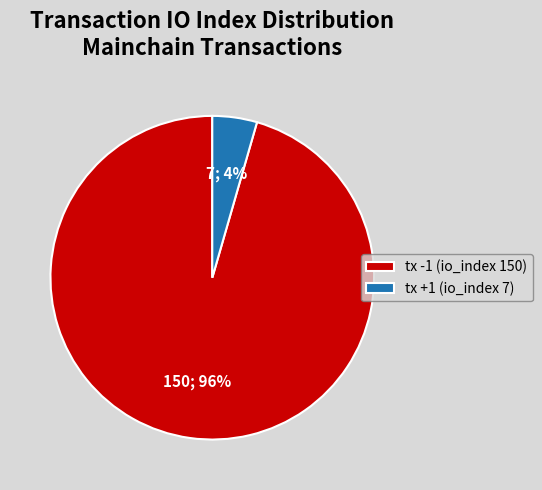

Is the sum of tx -1 (io_index 150) and tx +1 (io_index 7) greater than half?

Yes